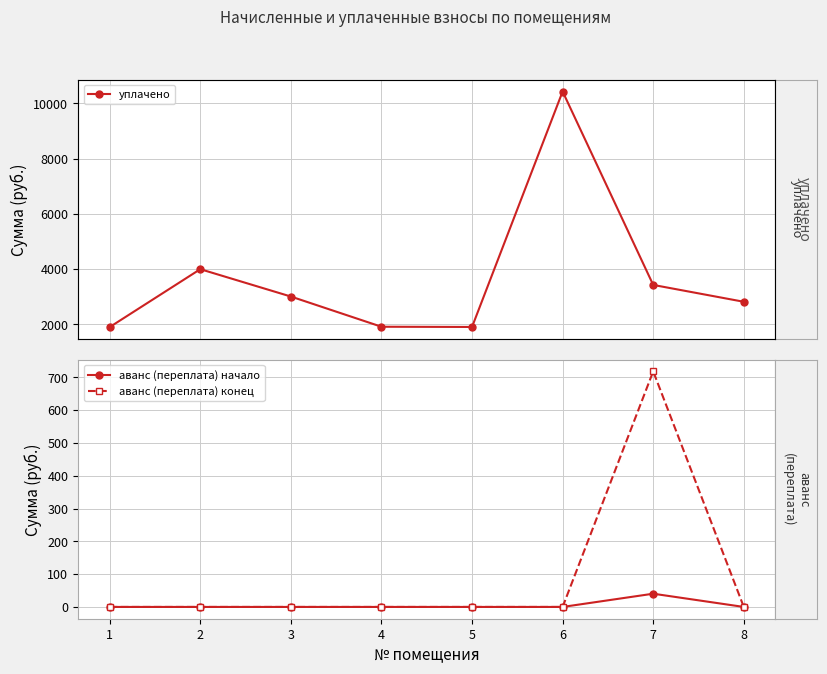

The уплачено series shows 10426.4 at 6. True or false?

True